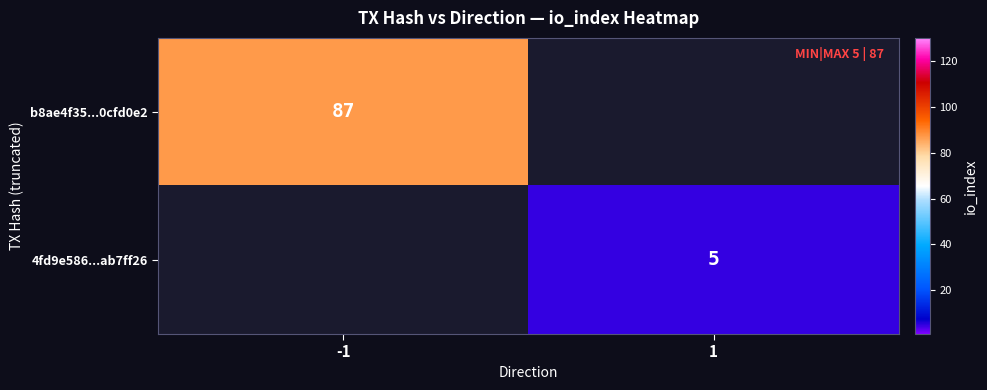

Is it true that b8ae4f35...0cfd0e2 equals 87 at -1?

True